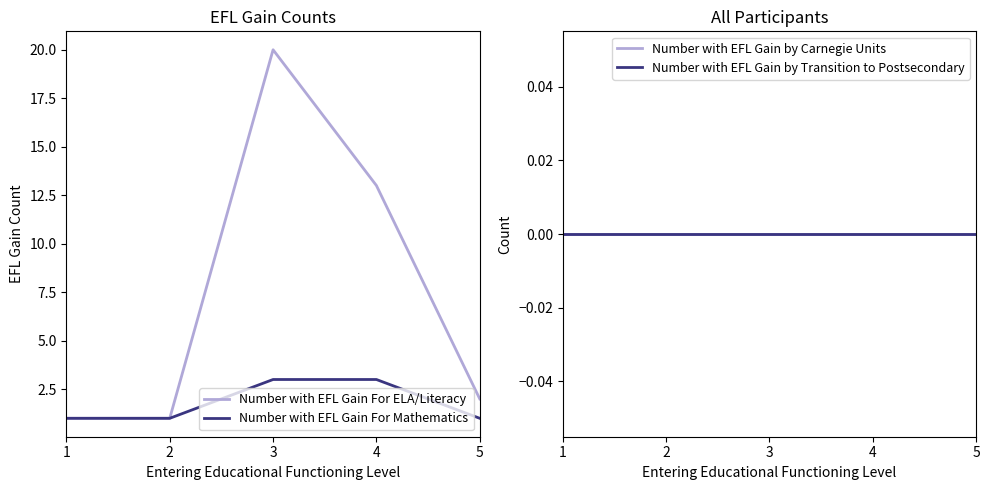

Reading left to right, what are all the values shown in this chart?

Number with EFL Gain For ELA/Literacy: 1=1	2=1	3=20	4=13	5=2
Number with EFL Gain For Mathematics: 1=1	2=1	3=3	4=3	5=1
Number with EFL Gain by Carnegie Units: 1=0	2=0	3=0	4=0	5=0
Number with EFL Gain by Transition to Postsecondary: 1=0	2=0	3=0	4=0	5=0